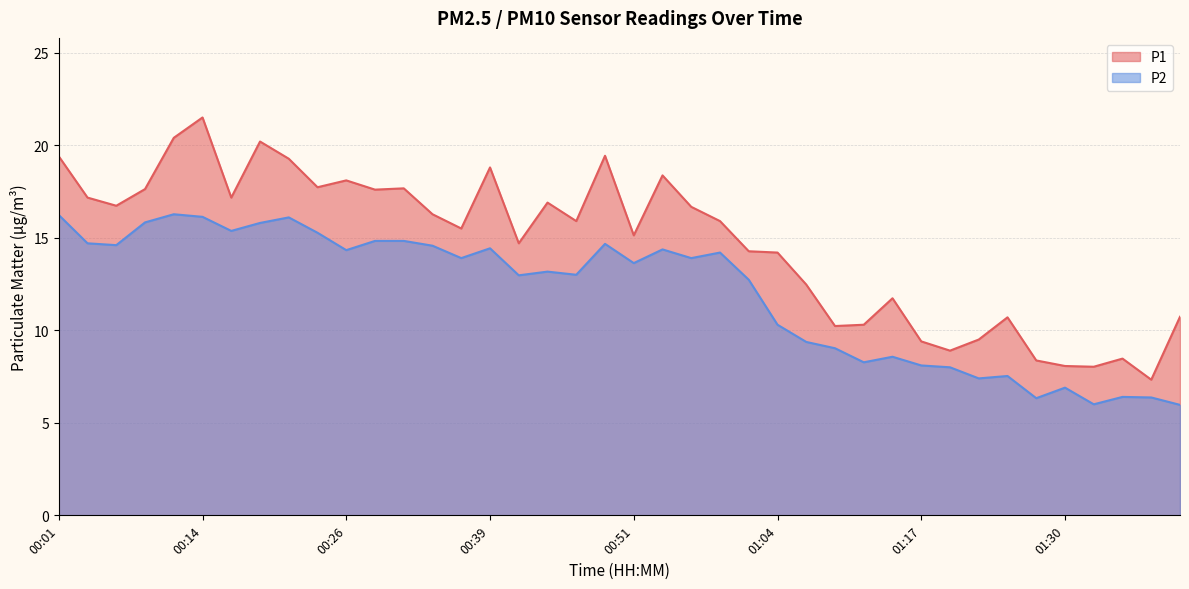

True or false: P2 and P1 intersect in this chart.

False